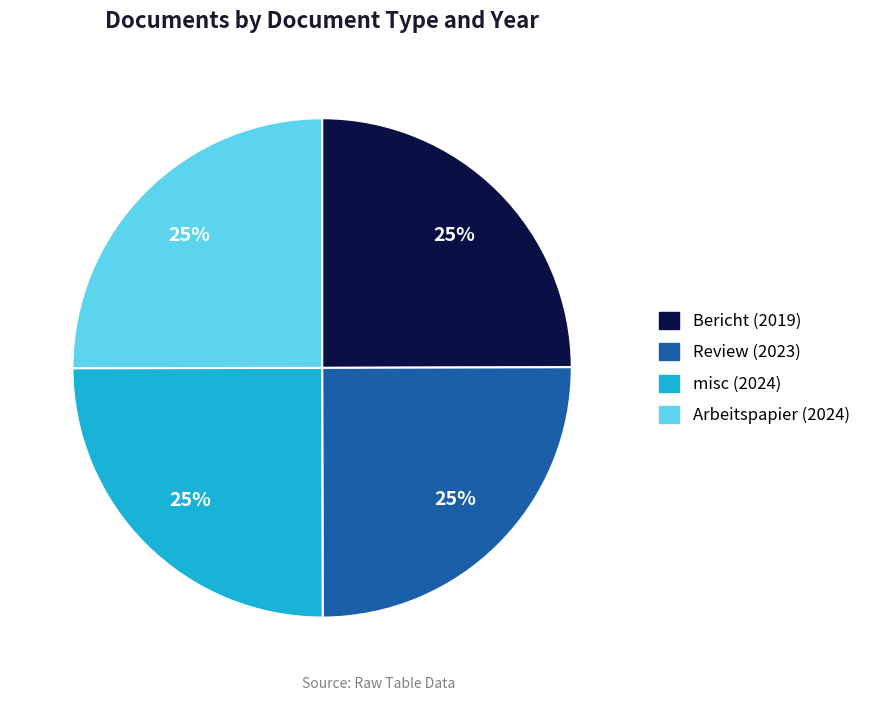

To the nearest percent, what is the combined percentage of Arbeitspapier (2024) and Review (2023)?

50%